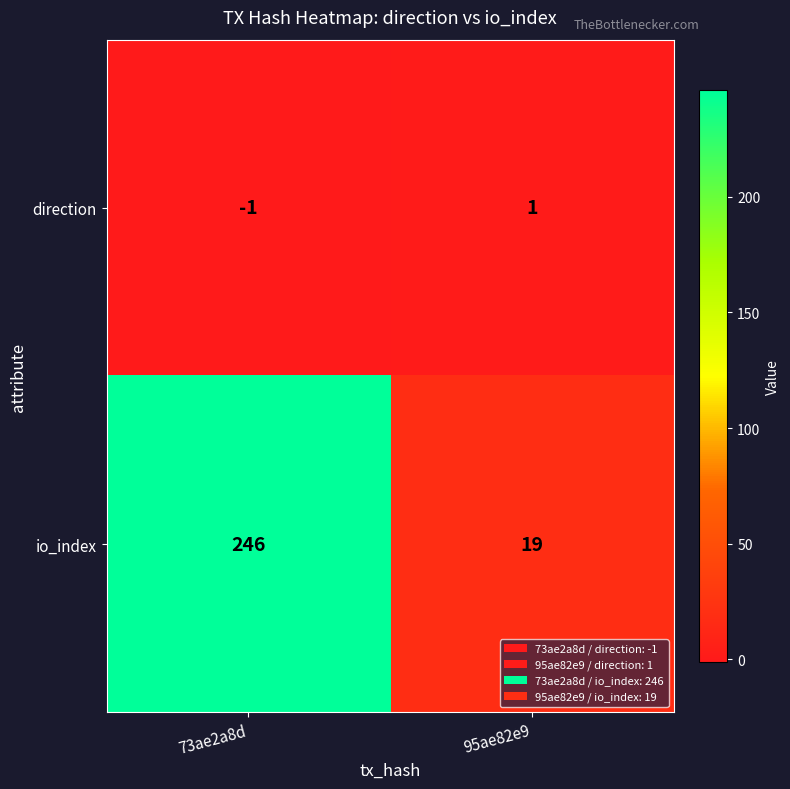

What is the minimum value shown in the chart?

-1